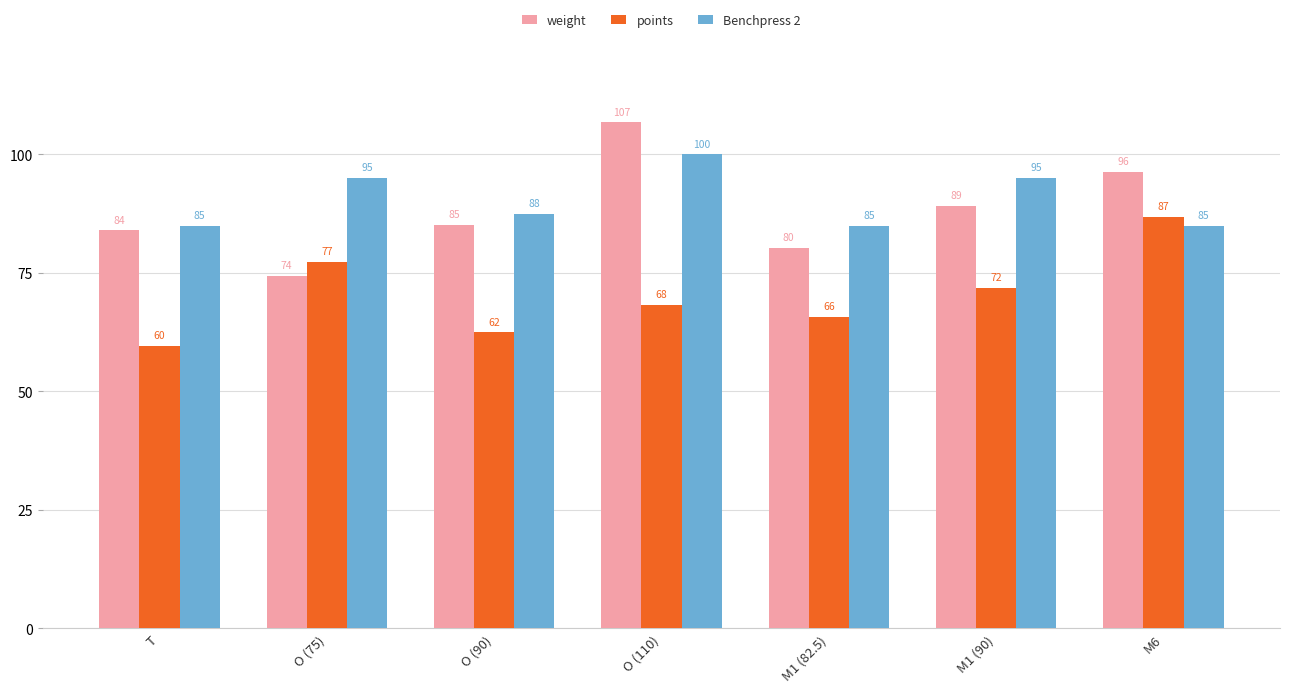

Which series has the largest range (max minus min)?

weight